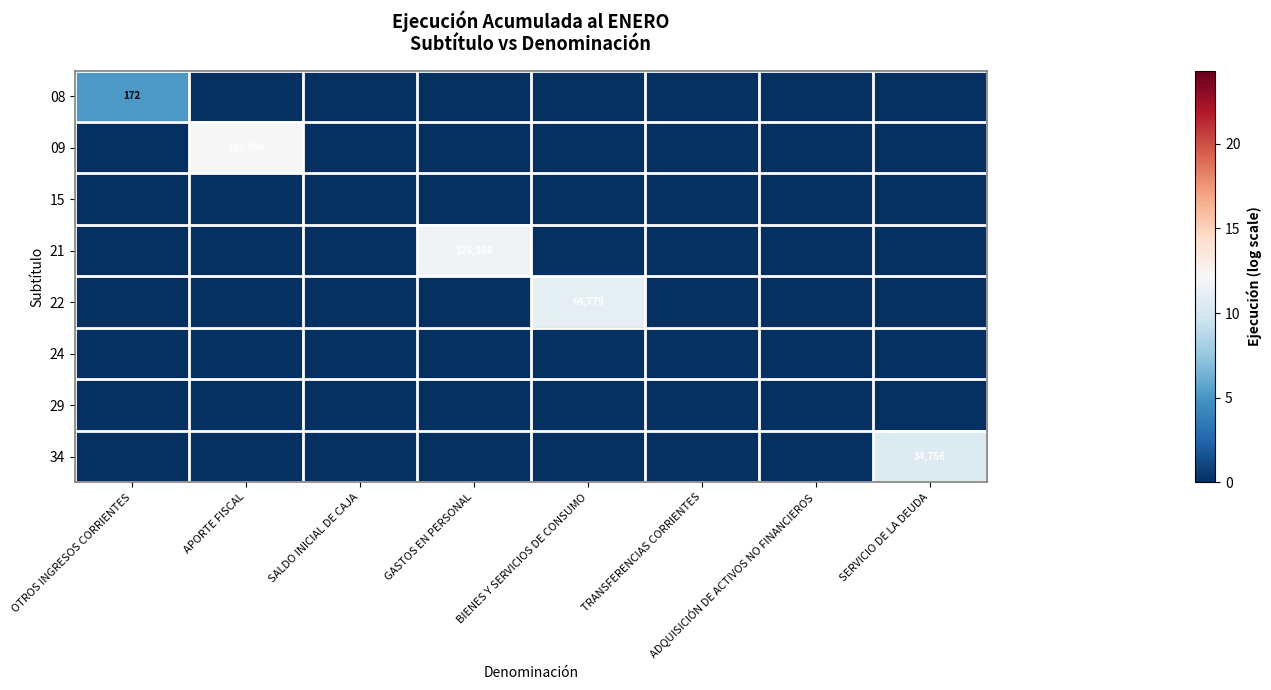

The value of 22 at BIENES Y SERVICIOS DE CONSUMO is 33882. True or false?

False